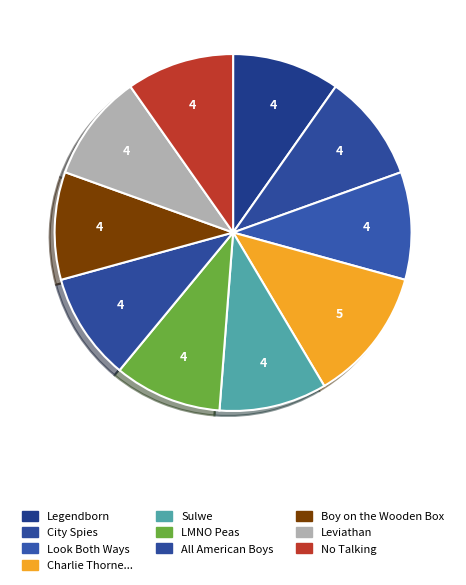

How many segments does this pie chart have?

10